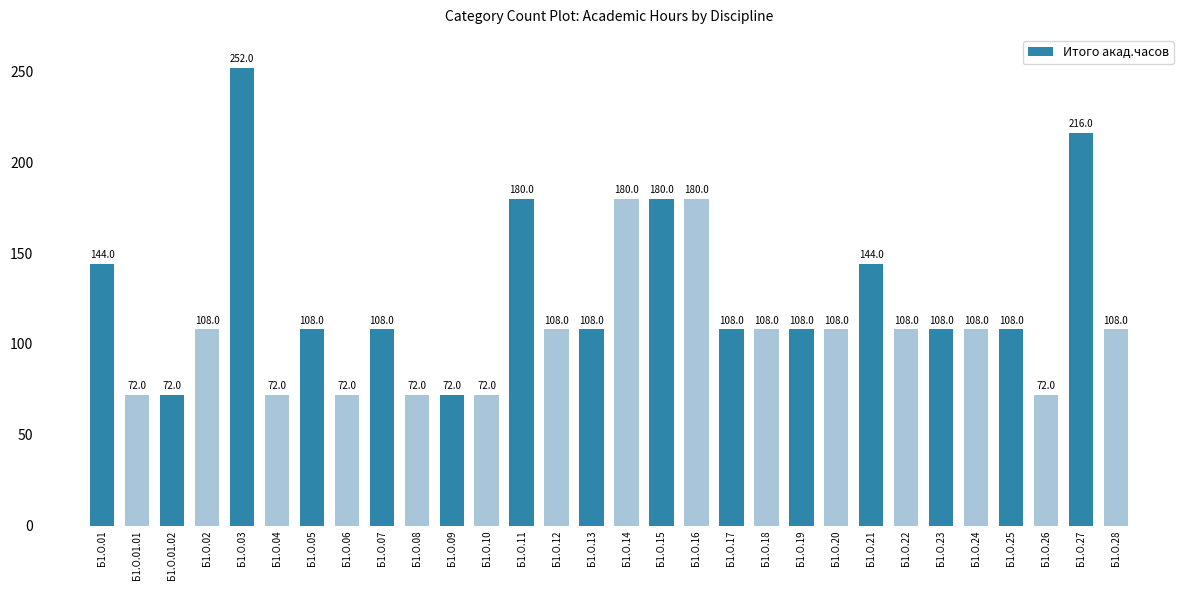

Count the number of data series in this chart.

1